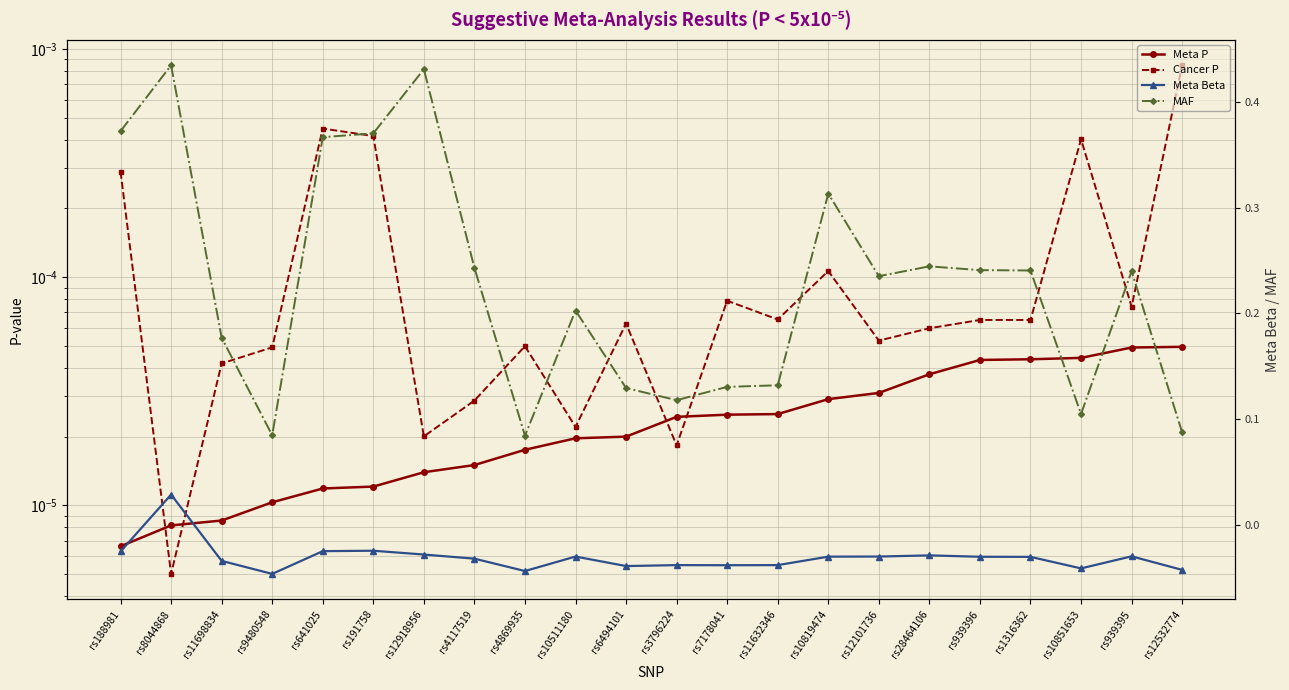

Which series changed the most between rs10511180 and rs3796224?

MAF